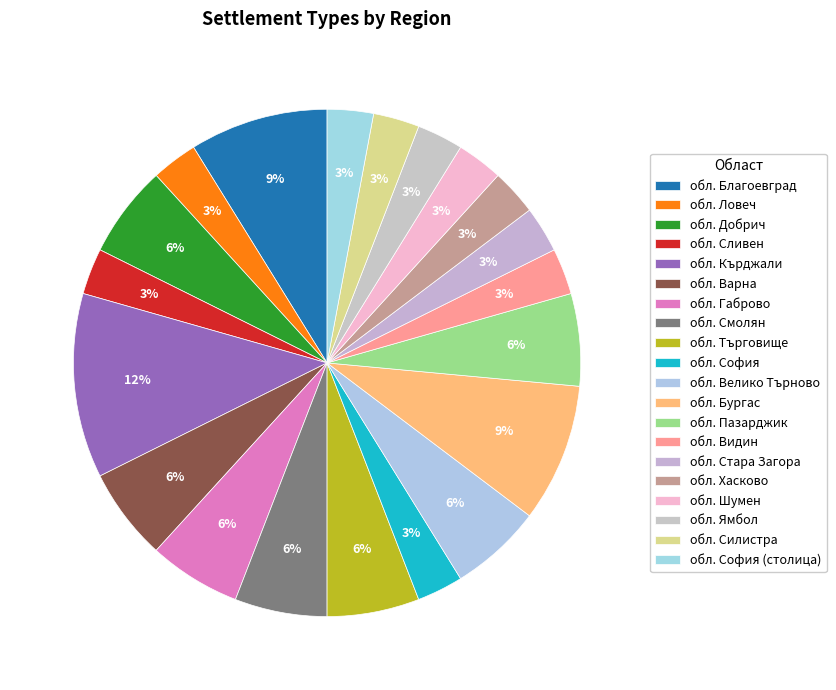

How many segments does this pie chart have?

20